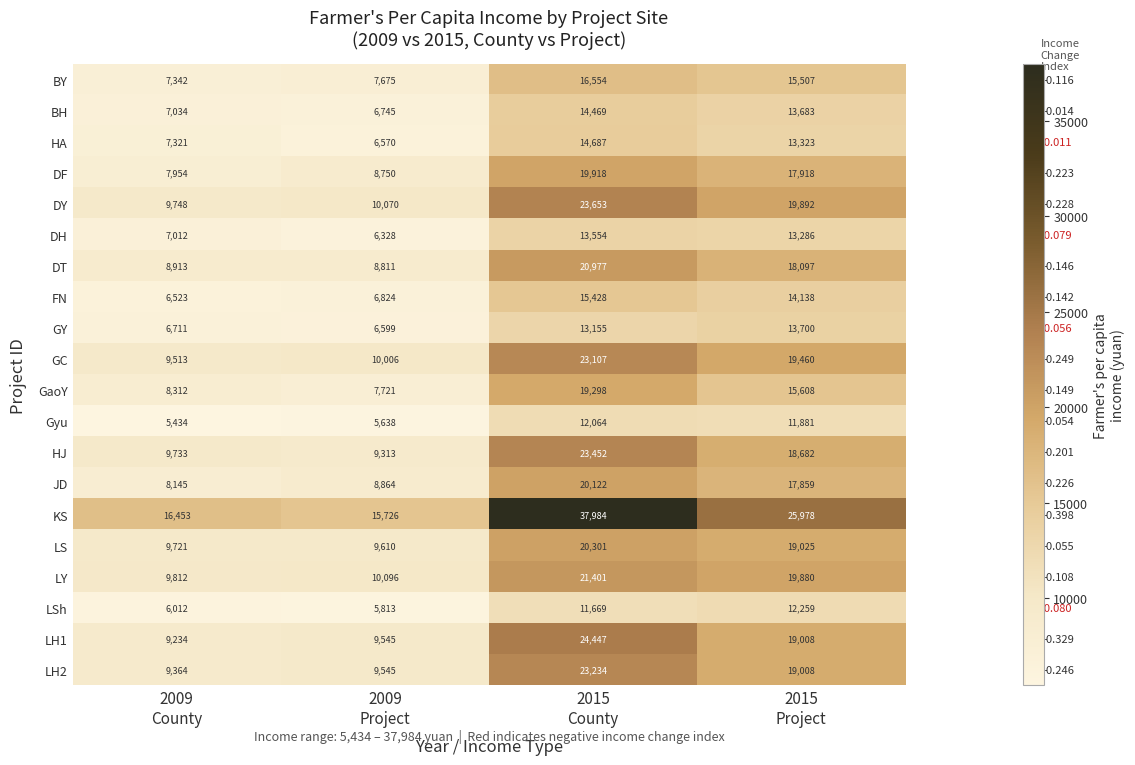

What is the difference between the highest and lowest values at 2009
County?

11019